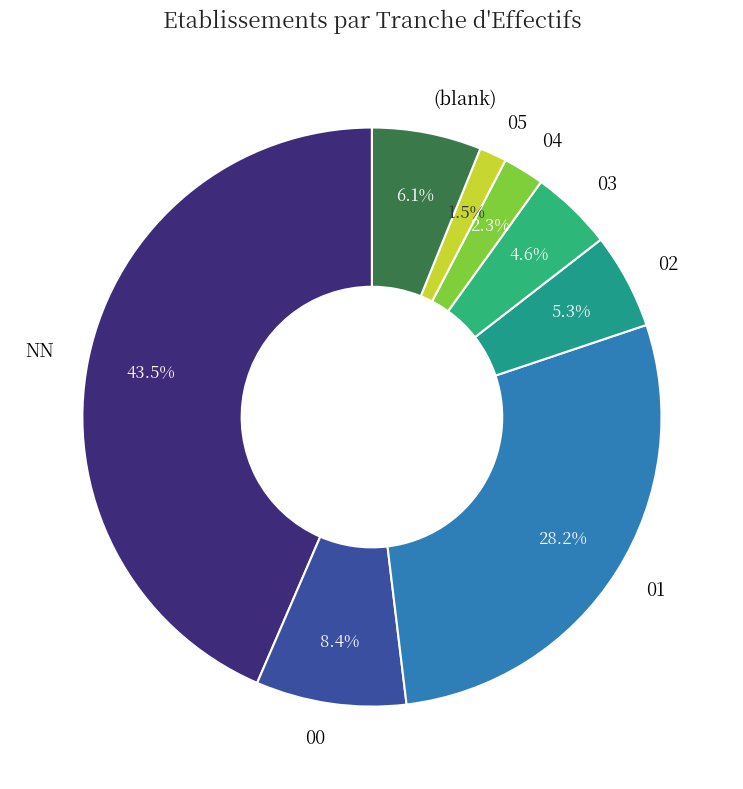

Which category has the biggest portion of the pie?

NN